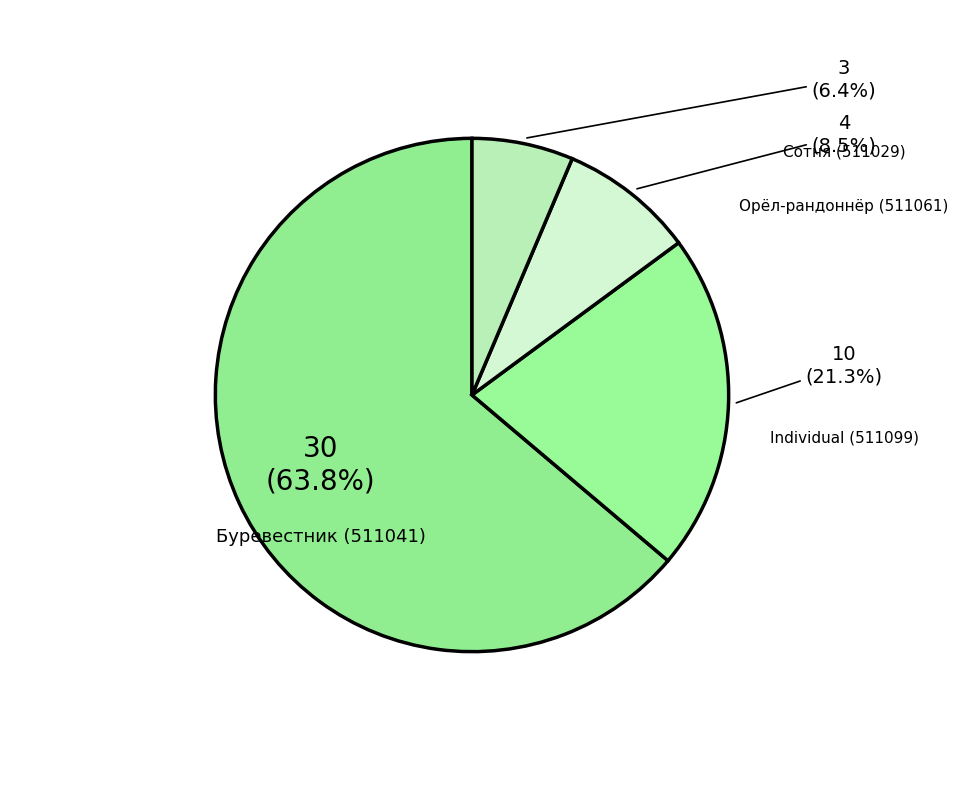

Count the number of slices in the pie.

4